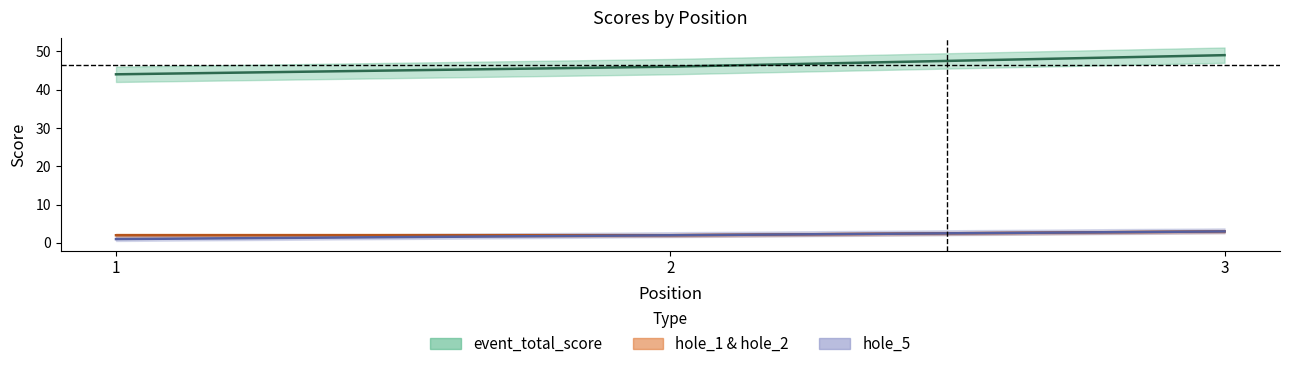

Does the chart display data point markers on the line(s)?

No